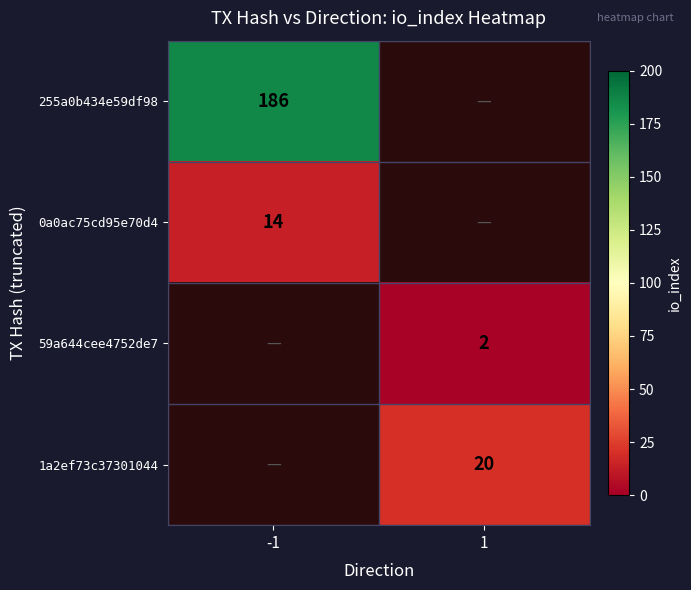

True or false: 0a0ac75cd95e70d4 has a value of 14 at -1.

True